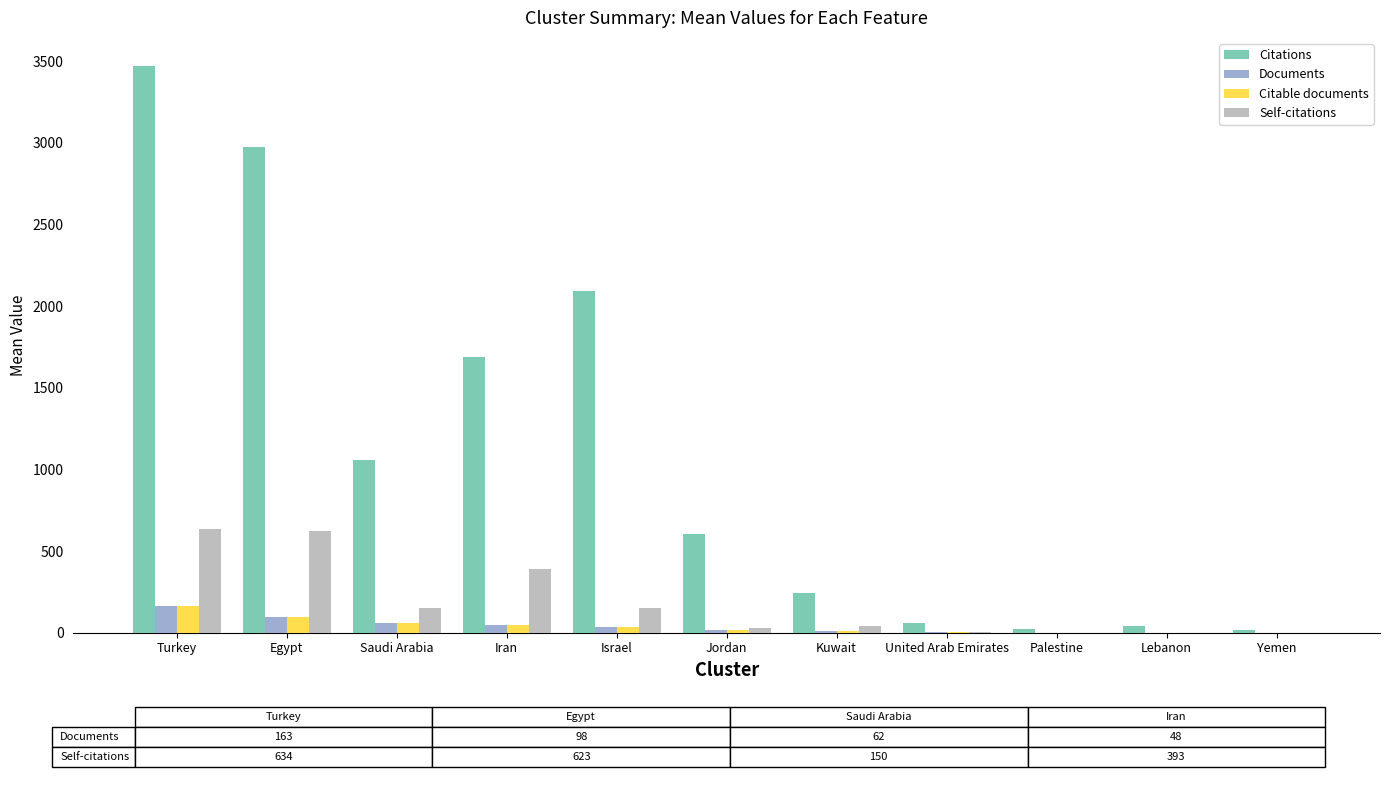

Count the number of categories in the chart.

11